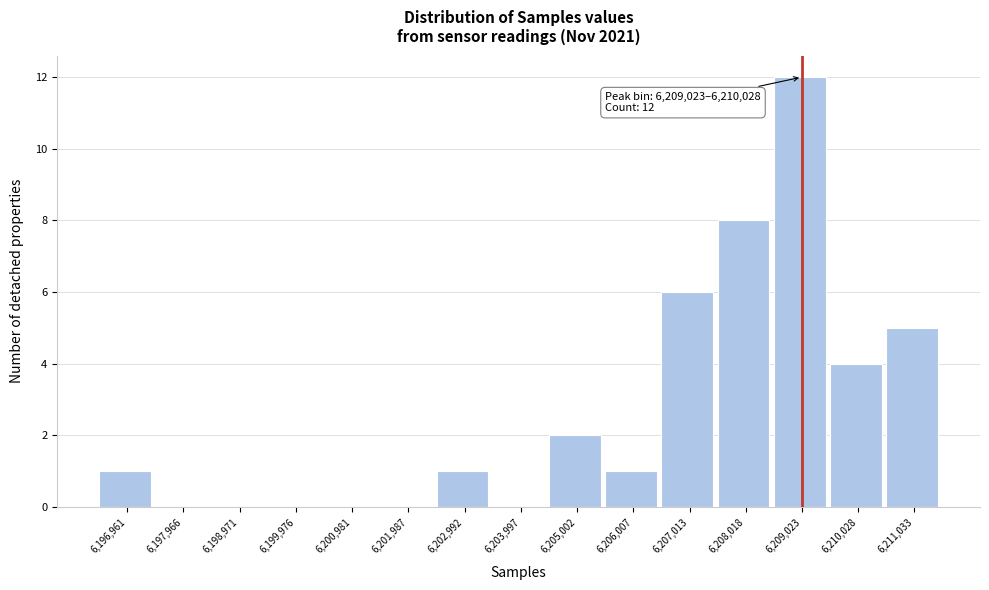

Reading left to right, transcribe all the data shown in this chart.

6,196,961=1	6,197,966=0	6,198,971=0	6,199,976=0	6,200,981=0	6,201,987=0	6,202,992=1	6,203,997=0	6,205,002=2	6,206,007=1	6,207,013=6	6,208,018=8	6,209,023=12	6,210,028=4	6,211,033=5